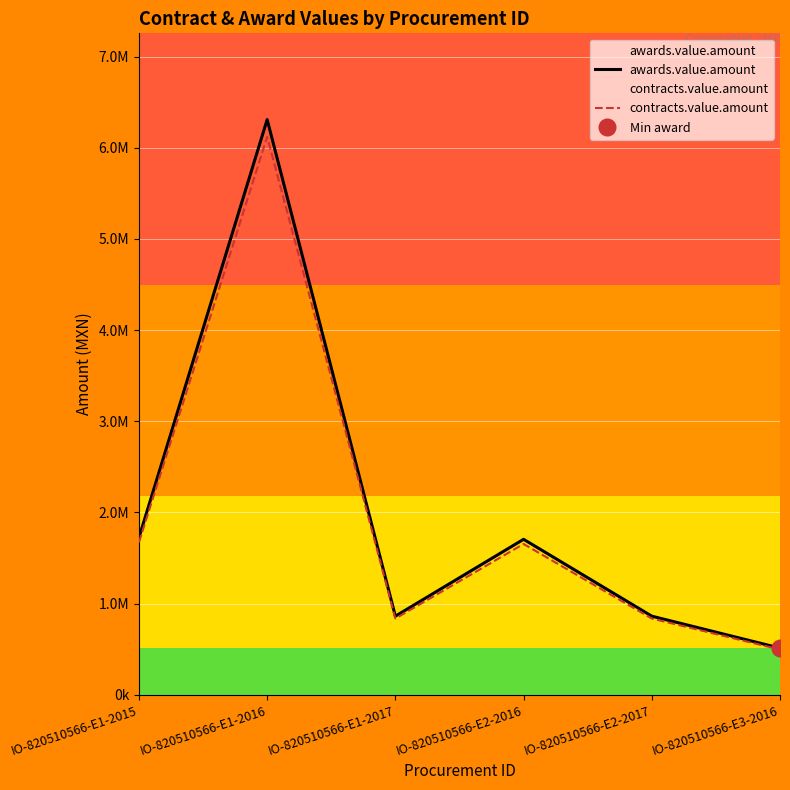

List the series in order of their peak value, lowest first.

contracts.value.amount, awards.value.amount